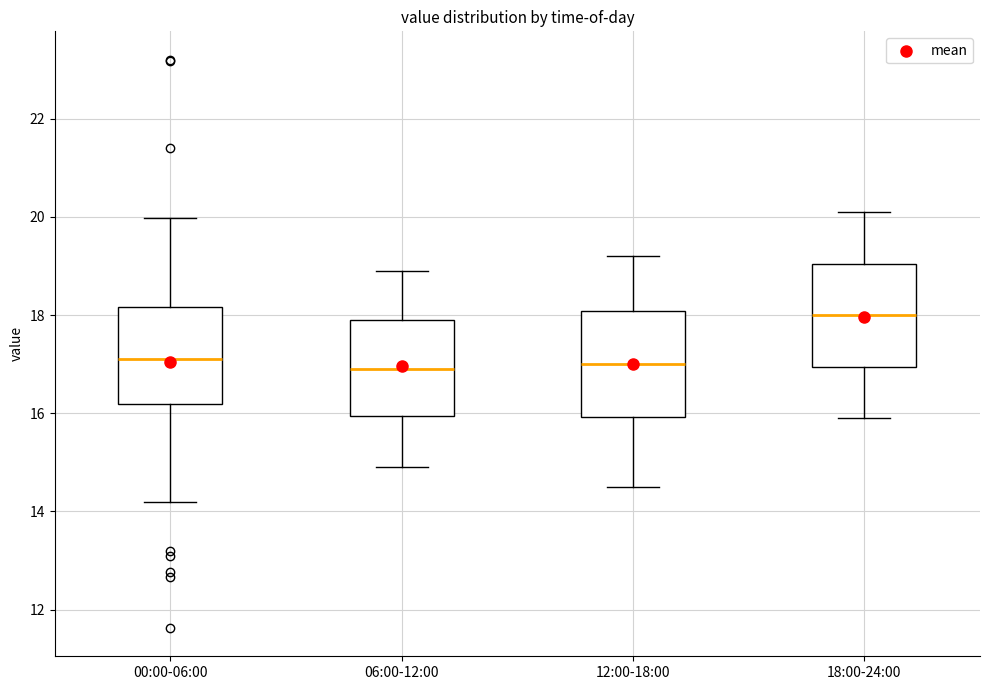

Reading left to right, read every box against the y-axis: the position of its median line, the range the box covers, and the ends of its whiskers. The values are not printed on the chart, so give them approximately, as read against the axis.

00:00-06:00: median 17.2, box 16.2 to 18.2, whiskers 14.2 to 20.0
06:00-12:00: median 17.0, box 16.0 to 18.0, whiskers 15.0 to 19.0
12:00-18:00: median 17.0, box 16.0 to 18.0, whiskers 14.6 to 19.2
18:00-24:00: median 18.0, box 17.0 to 19.0, whiskers 16.0 to 20.2